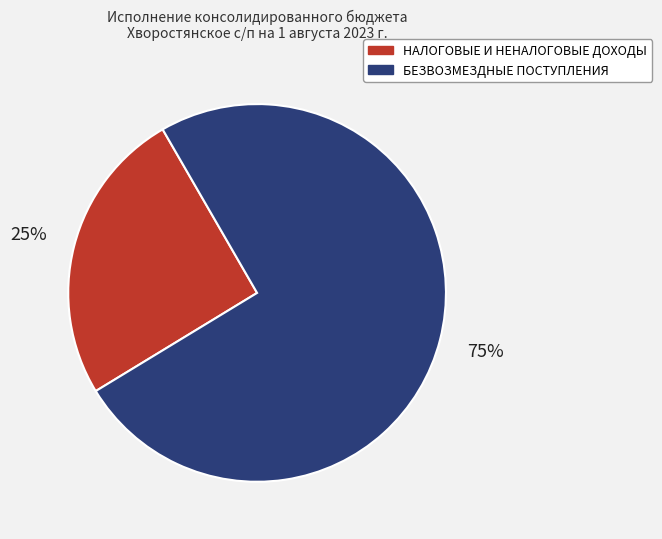

Is there any slice that represents more than half of the pie?

Yes